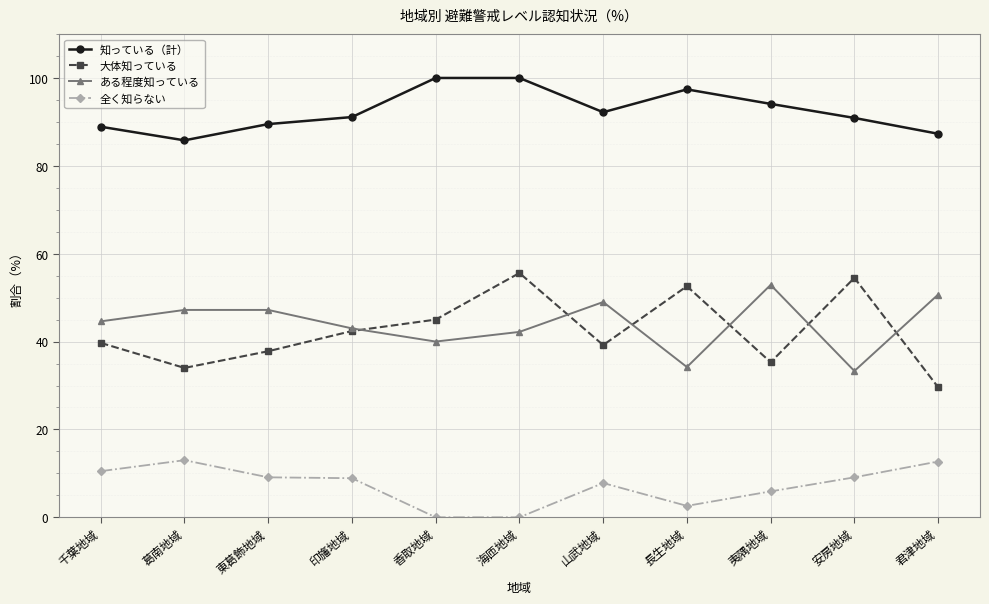

True or false: 知っている（計） and 全く知らない intersect in this chart.

False